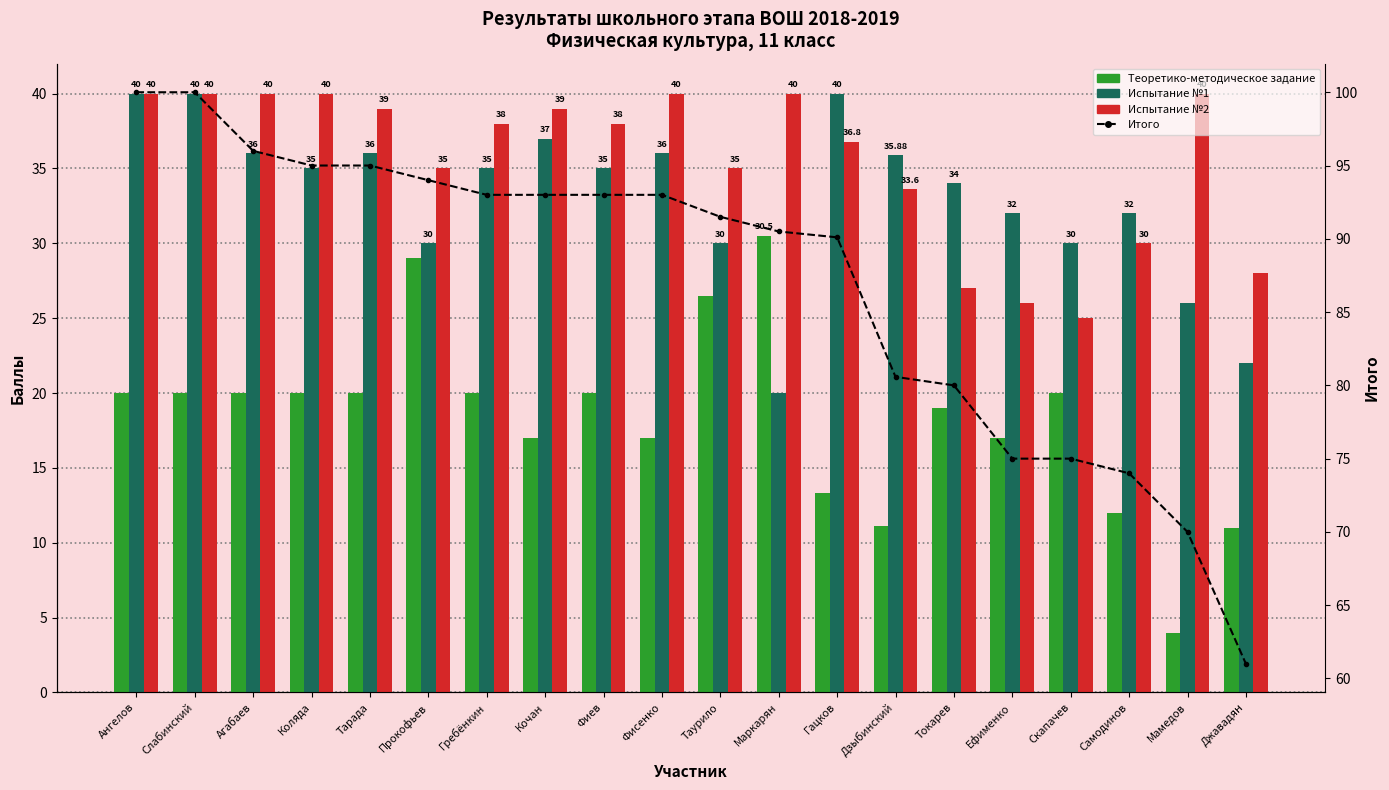

What is the maximum value shown in the chart?

100.0